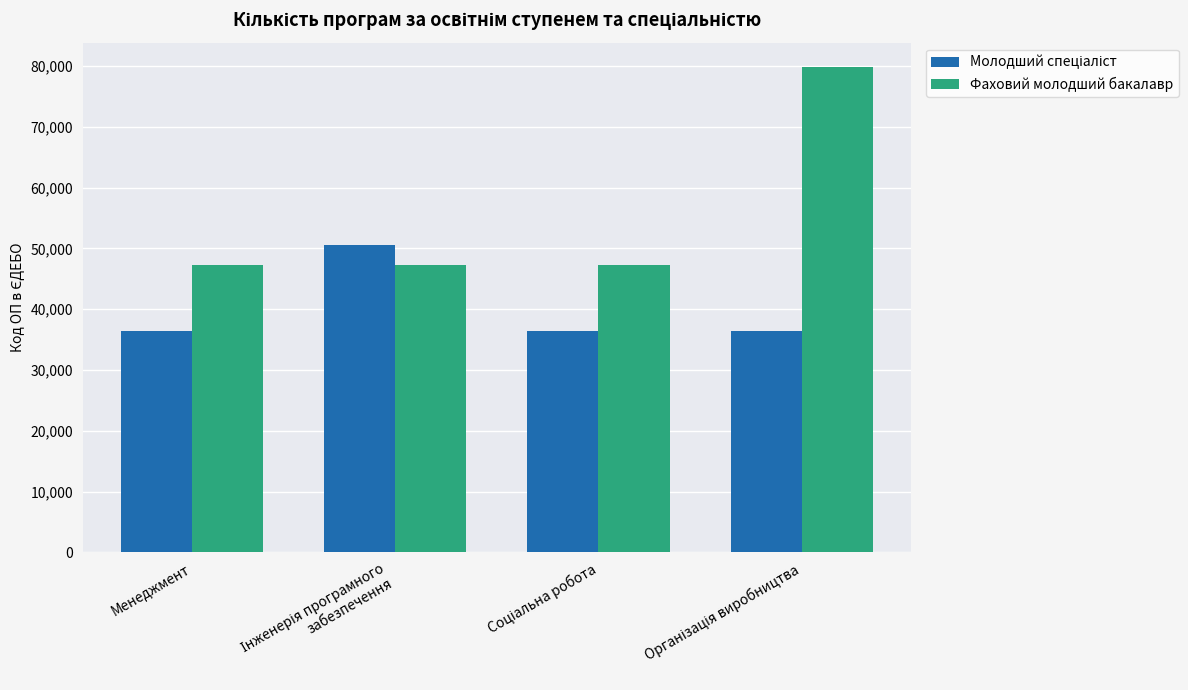

What is the value of the Фаховий молодший бакалавр bar at the 1st from the left?

47231